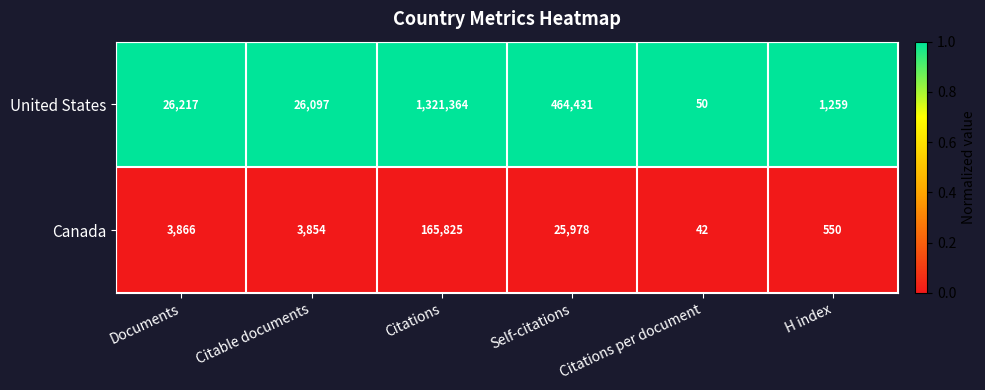

Is it true that United States equals 45546 at Documents?

False